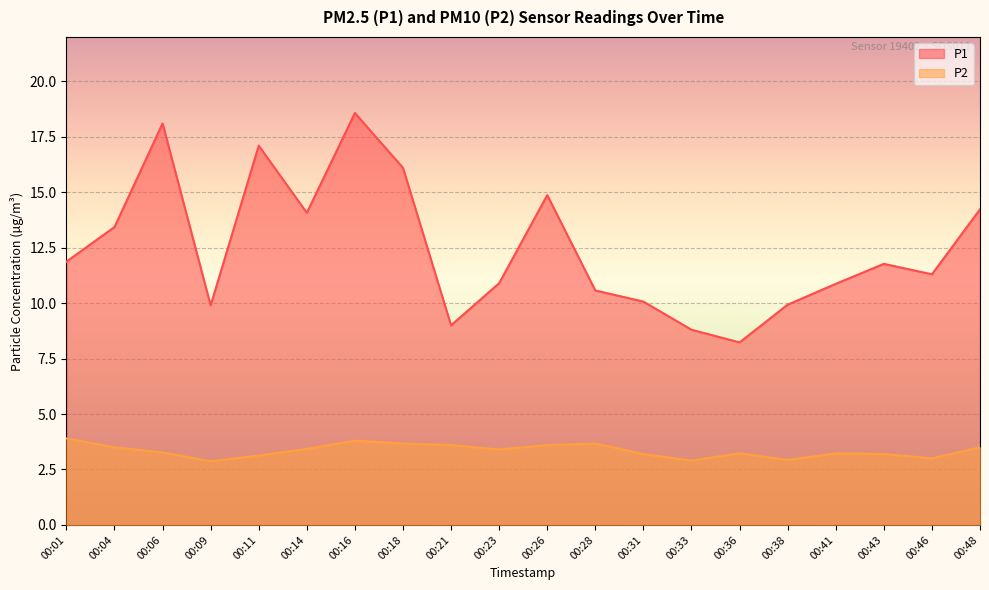

Where is the first local minimum for P2?

00:09